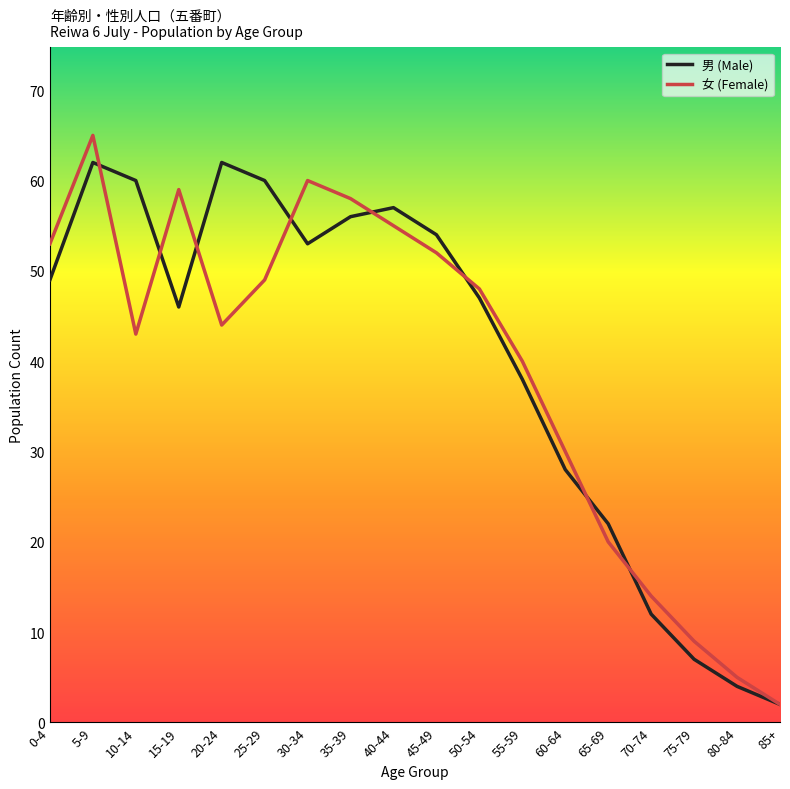

What is the greatest value displayed?

65